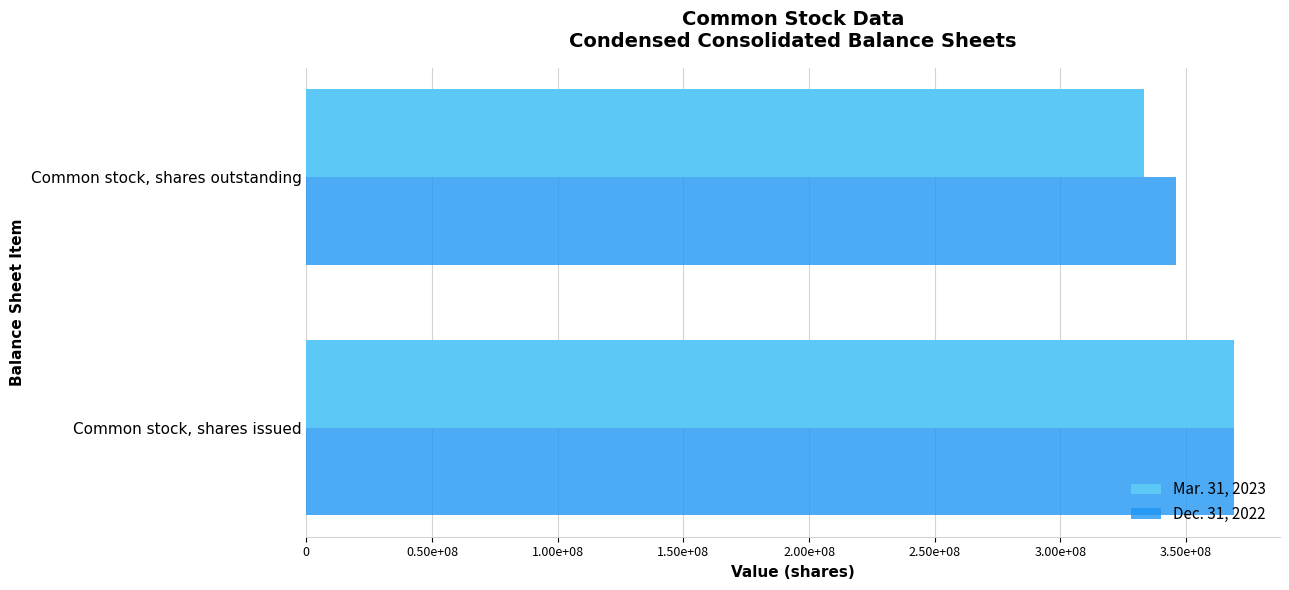

Which category has the lowest value in the Dec. 31, 2022 series?

Common stock, shares outstanding